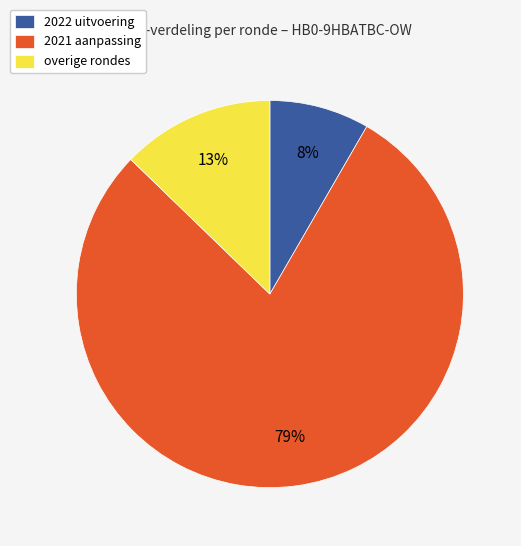

Rank the categories by value from lowest to highest.

2022 uitvoering, overige rondes, 2021 aanpassing